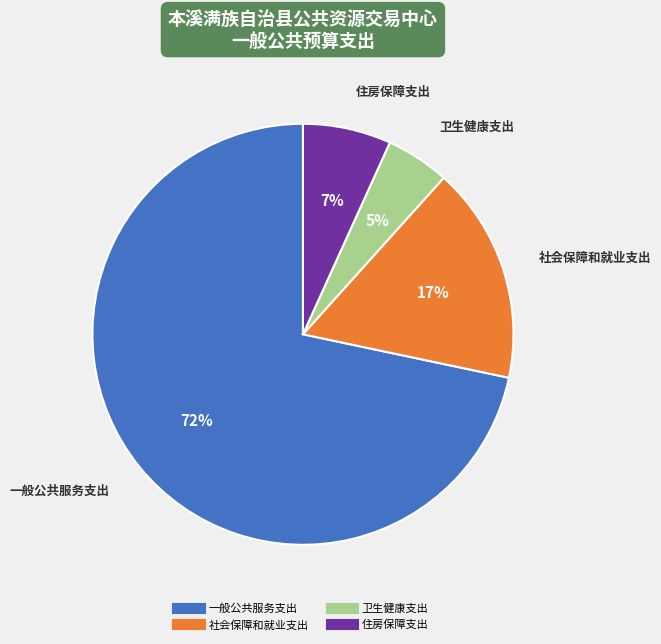

Combined, do 住房保障支出 and 一般公共服务支出 account for over 50%?

Yes